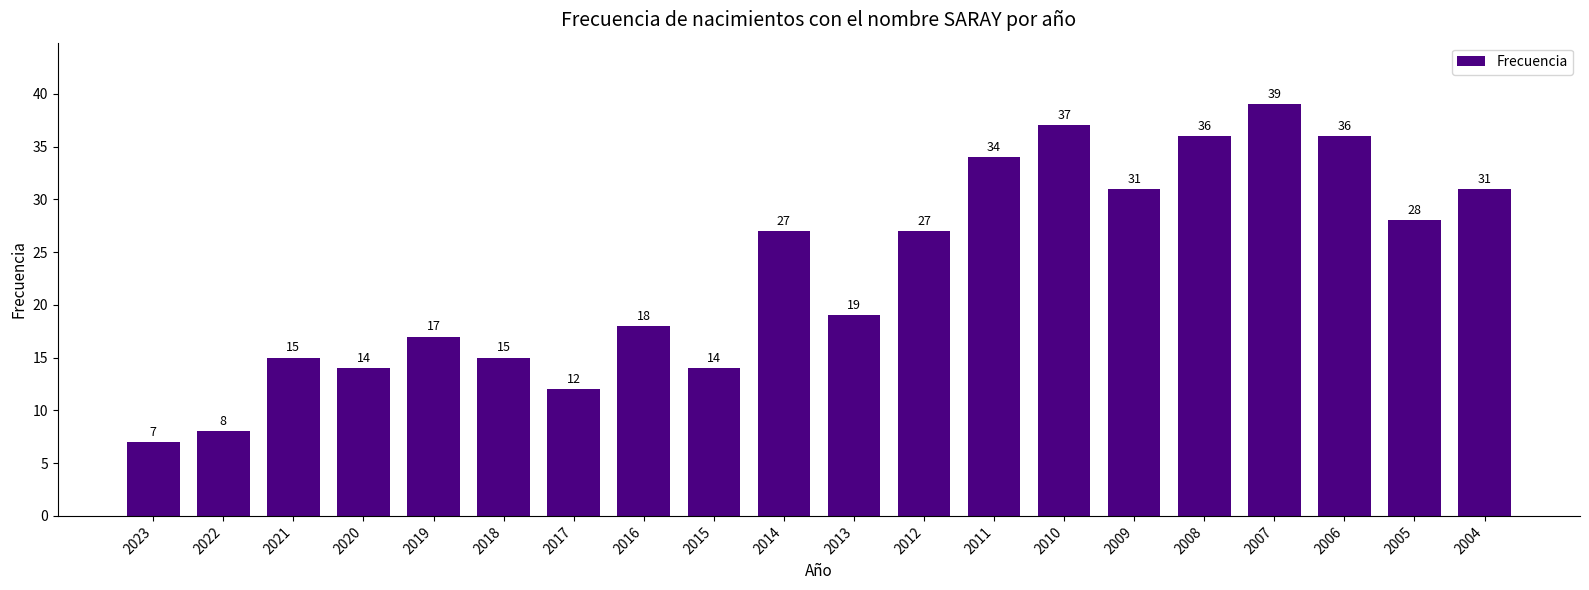

Are the bars horizontal?

No